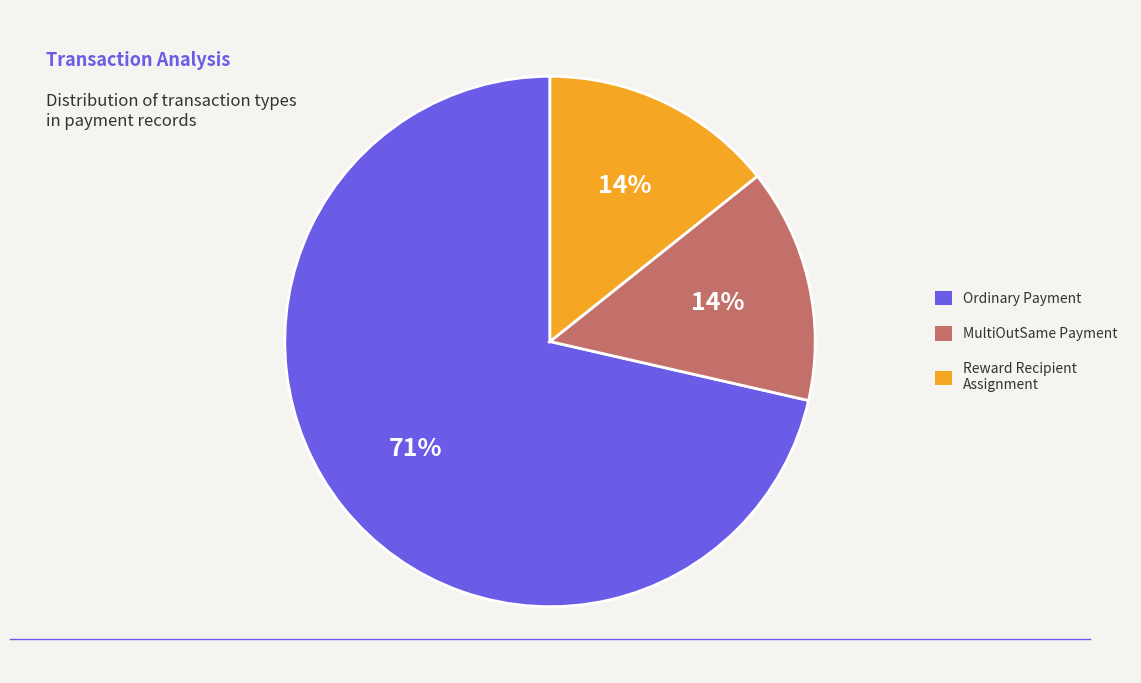

Is it true that MultiOutSame Payment is 14% of the pie?

True